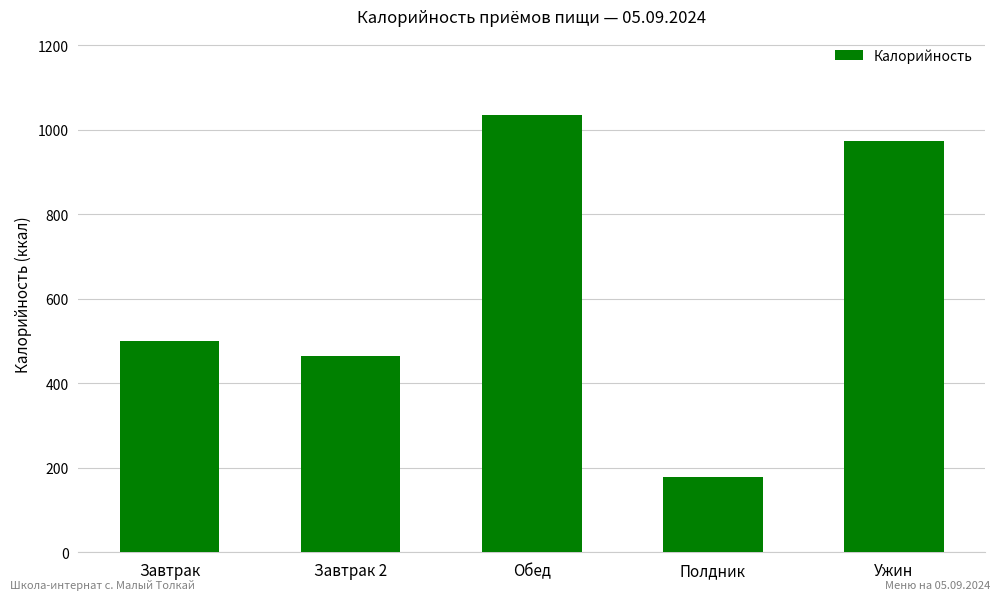

True or false: the data shows 172.6 at Завтрак 2.

False